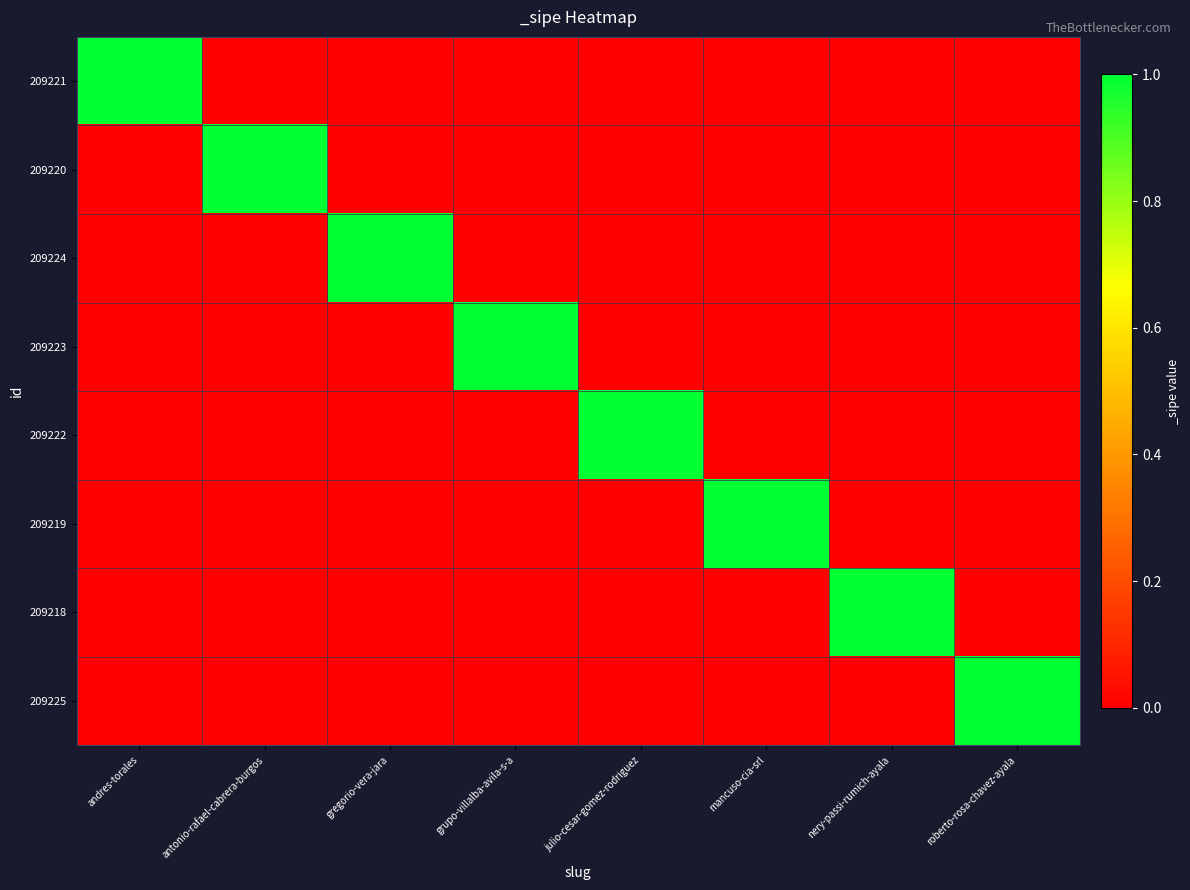

What is the spread (max minus min) of values at andres-torales?

1